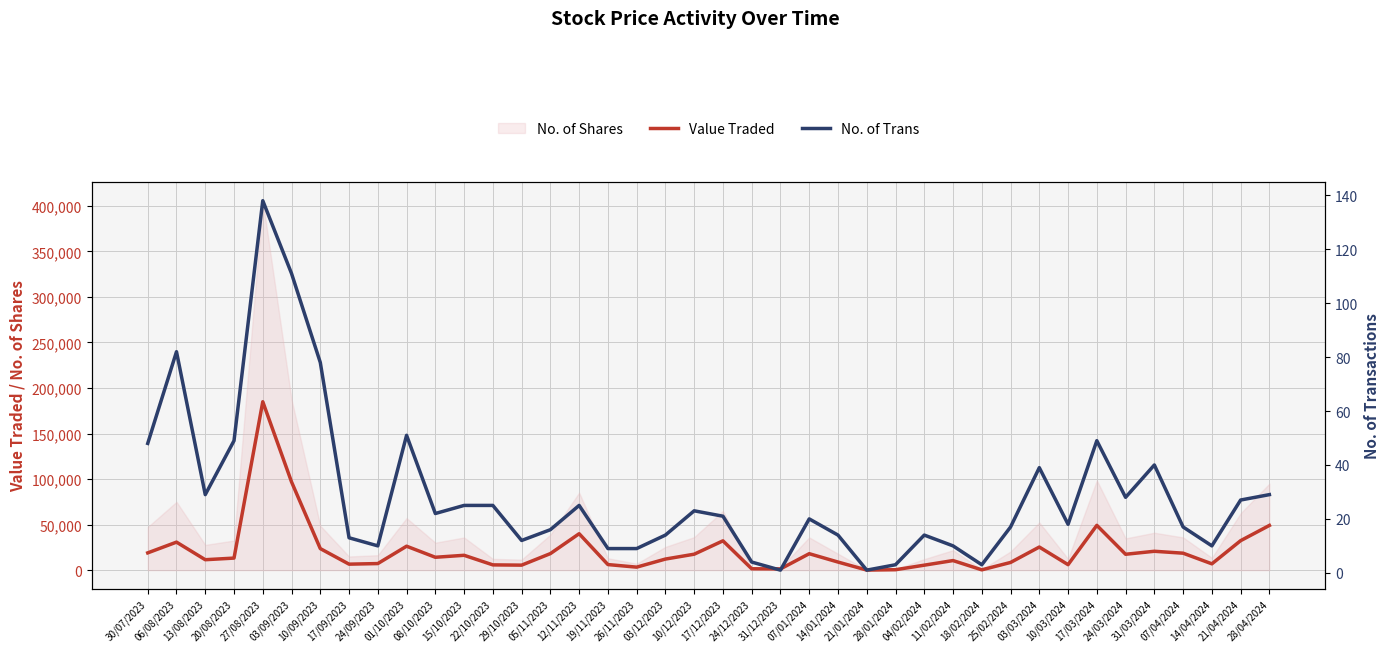

At which label does Value Traded first exceed 14126?

30/07/2023